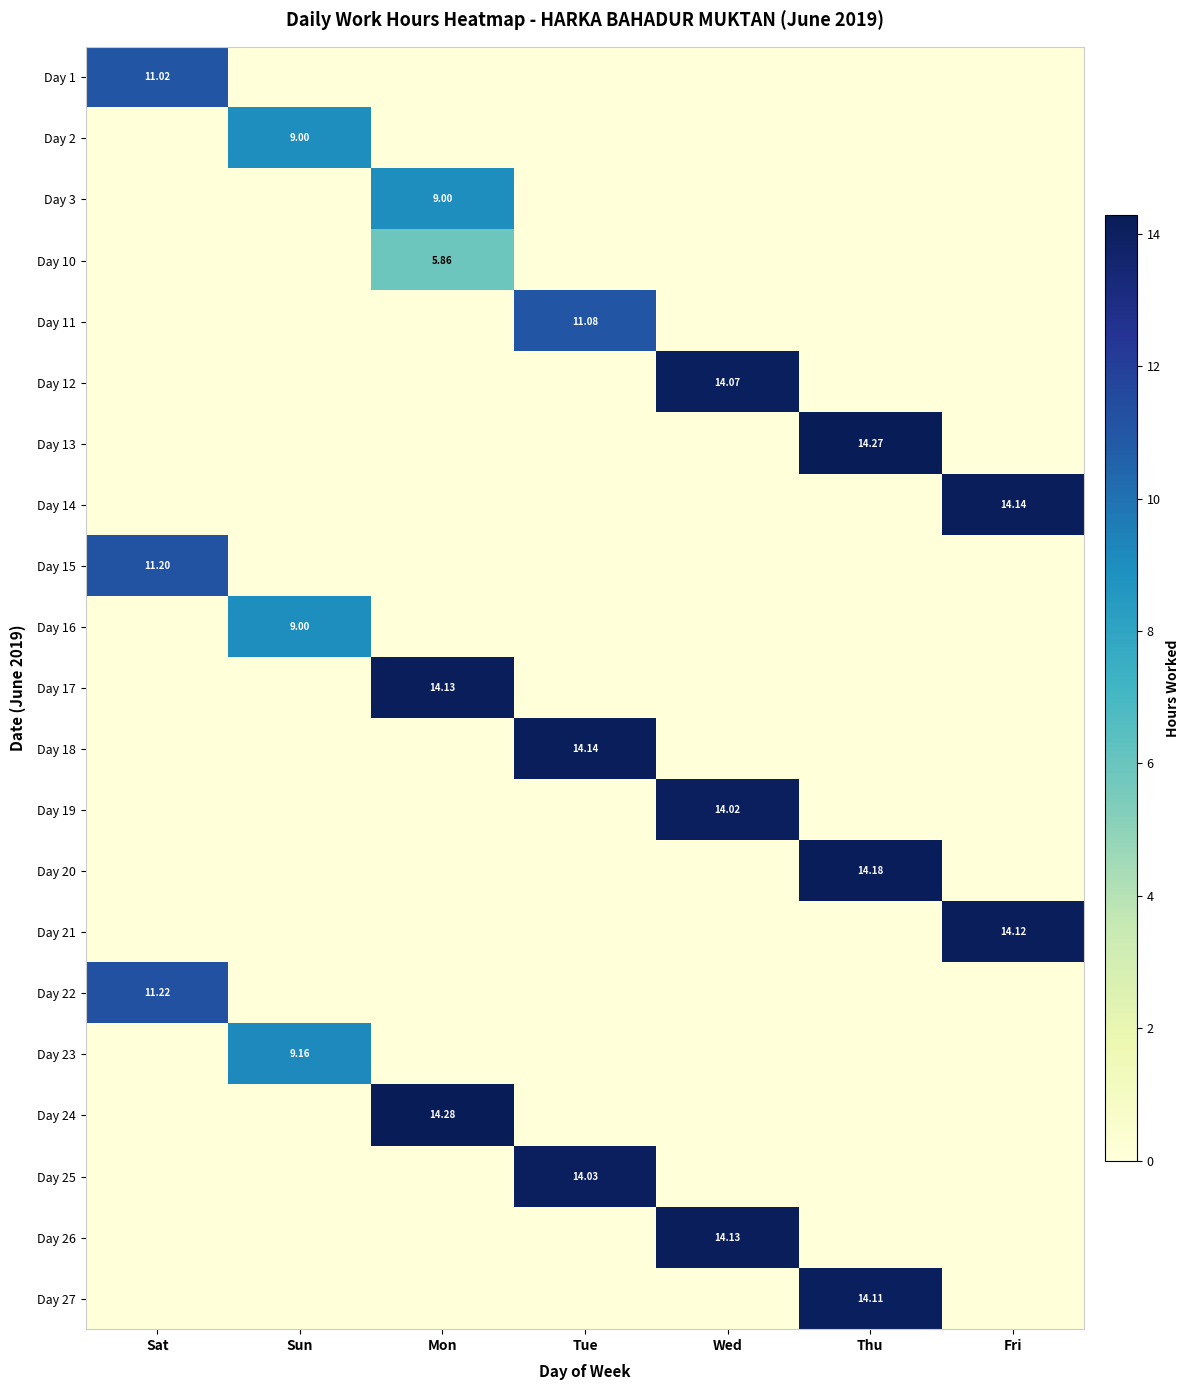

Is the value of Day 2 at Sun greater than the value of Day 26 at Wed?

No